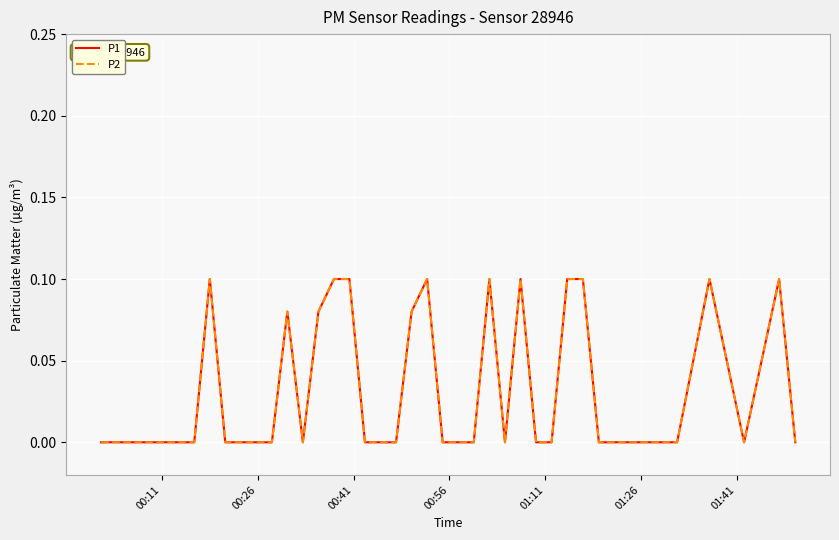

List the series in order of their peak value, highest first.

P1, P2